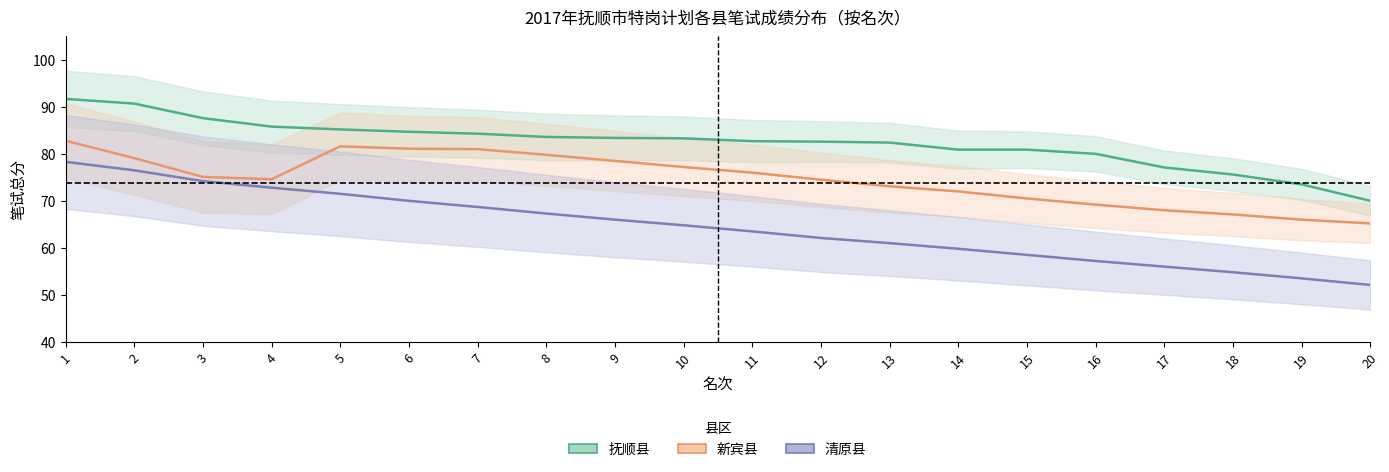

What is the sum of all 清原县 values?

1288.6